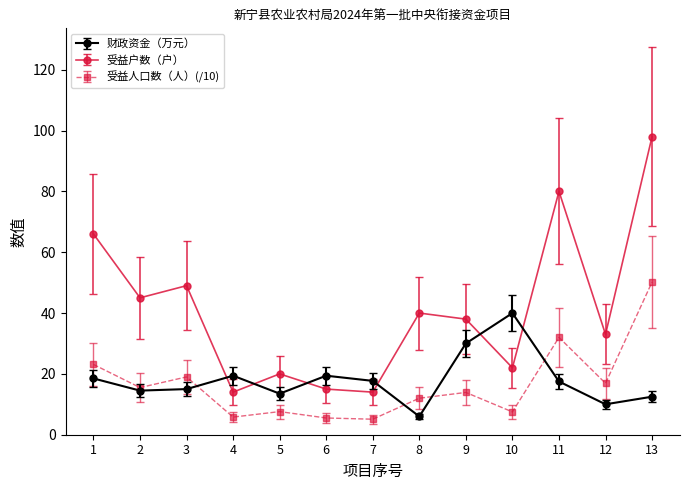

True or false: 财政资金（万元） has a value of 19.4 at 4.

True